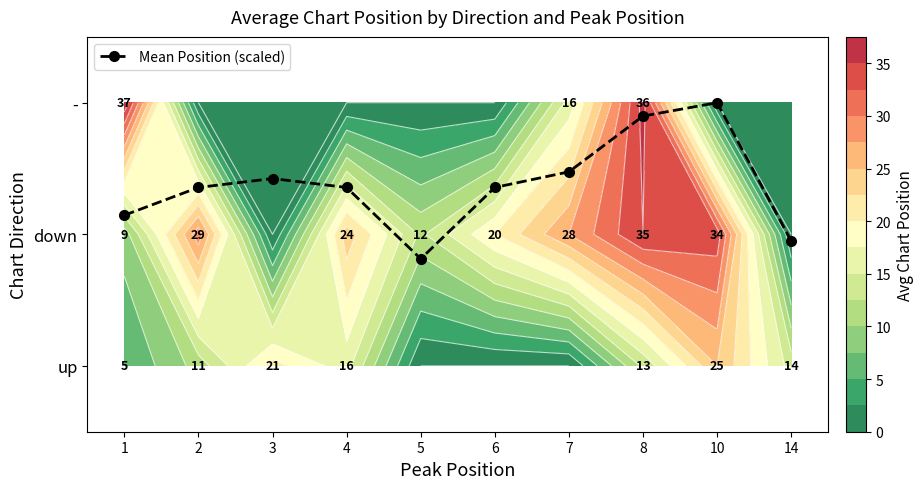

What is the difference between the - values at 6 and 7?

16.0